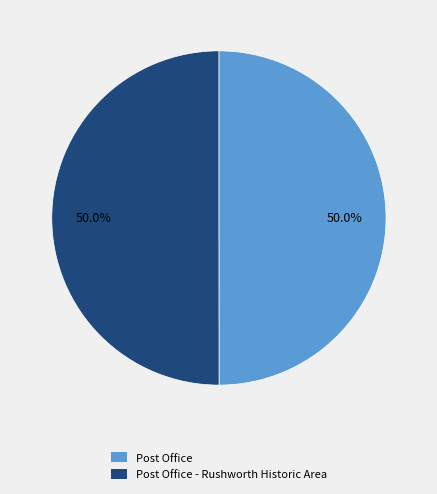

Count the number of slices in the pie.

2